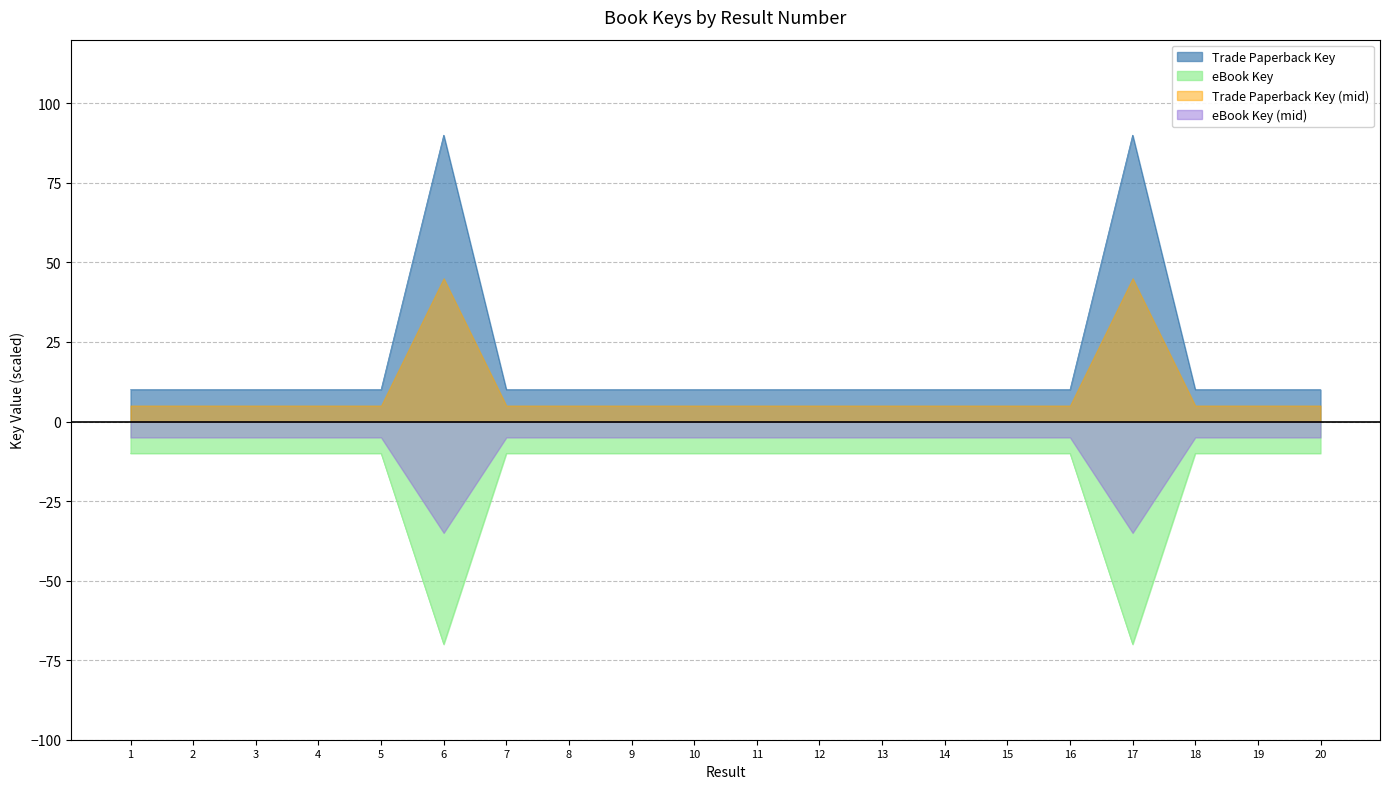

True or false: Trade Paperback Key and eBook Key cross at least once.

False